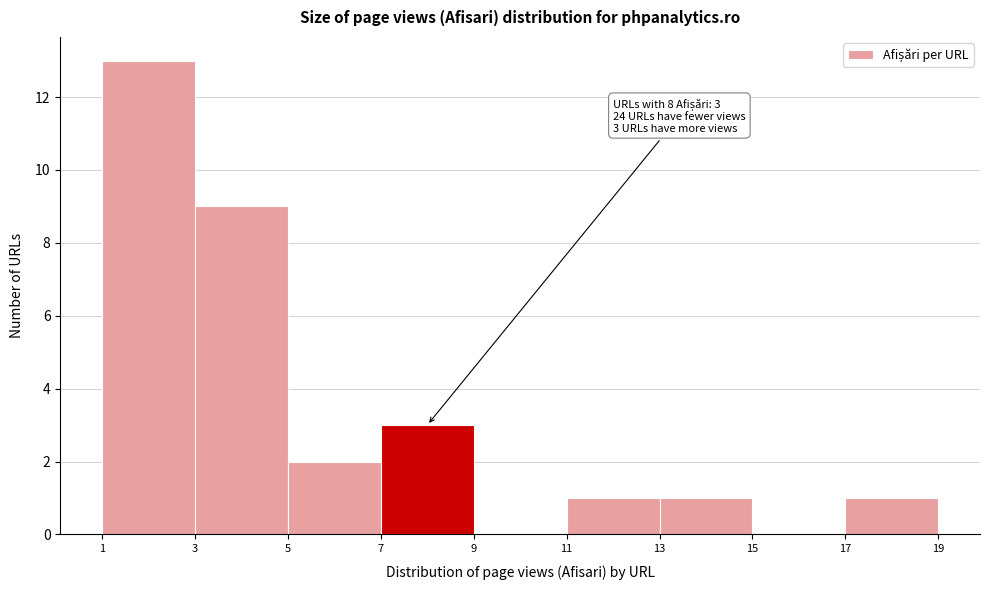

Which range on the x-axis has the tallest bar?

1 to 3